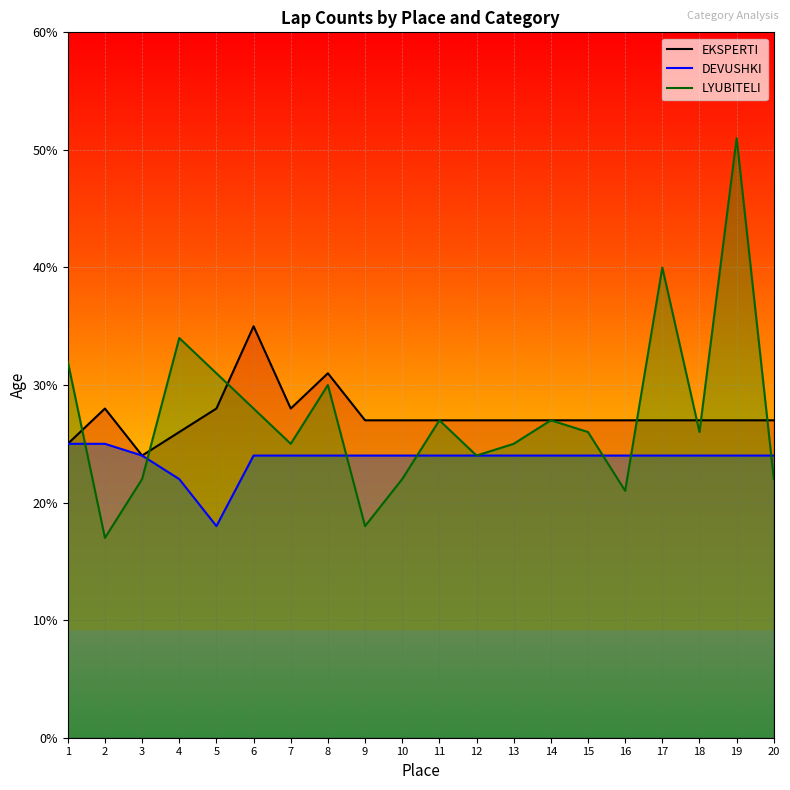

Where do LYUBITELI line and DEVUSHKI line first cross each other?

1 and 2